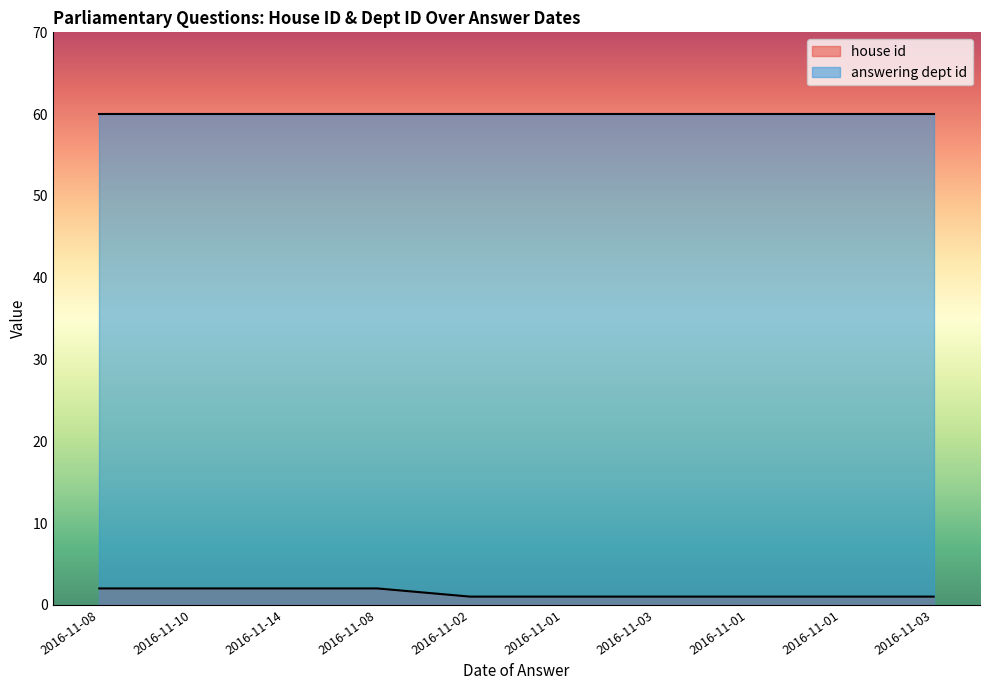

Rank the categories by value from lowest to highest.

2016-11-02, 2016-11-01, 2016-11-03, 2016-11-01, 2016-11-01, 2016-11-03, 2016-11-08, 2016-11-10, 2016-11-14, 2016-11-08